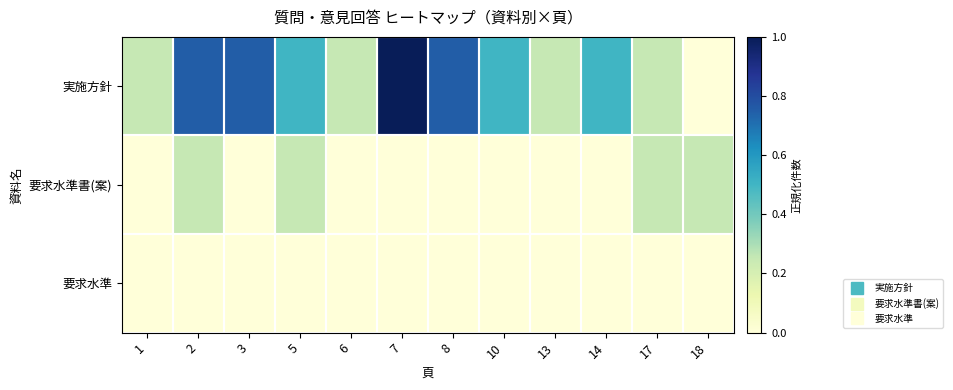

Reading left to right, list all the values displayed in this chart.

実施方針: 1=0.2	2=0.8	3=0.8	5=0.5	6=0.2	7=1.0	8=0.8	10=0.5	13=0.2	14=0.5	17=0.2	18=0.0
要求水準書(案): 1=0.0	2=0.2	3=0.0	5=0.2	6=0.0	7=0.0	8=0.0	10=0.0	13=0.0	14=0.0	17=0.2	18=0.2
要求水準: 1=0.0	2=0.0	3=0.0	5=0.0	6=0.0	7=0.0	8=0.0	10=0.0	13=0.0	14=0.0	17=0.0	18=0.0